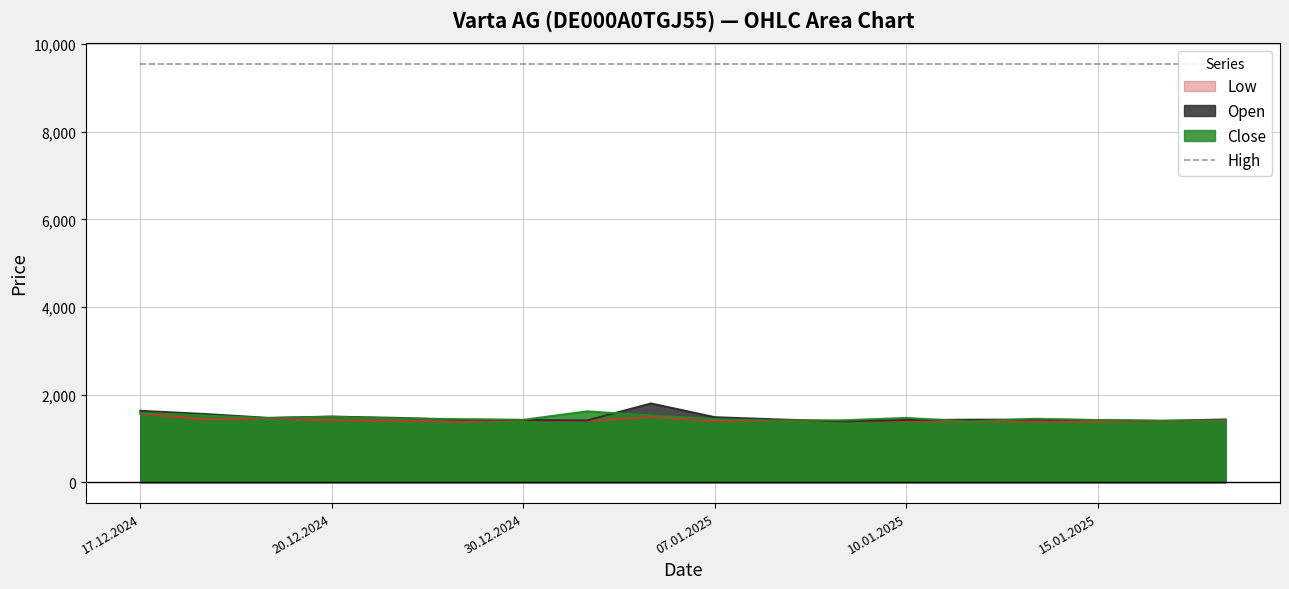

What is the average value of the Open series?

1474